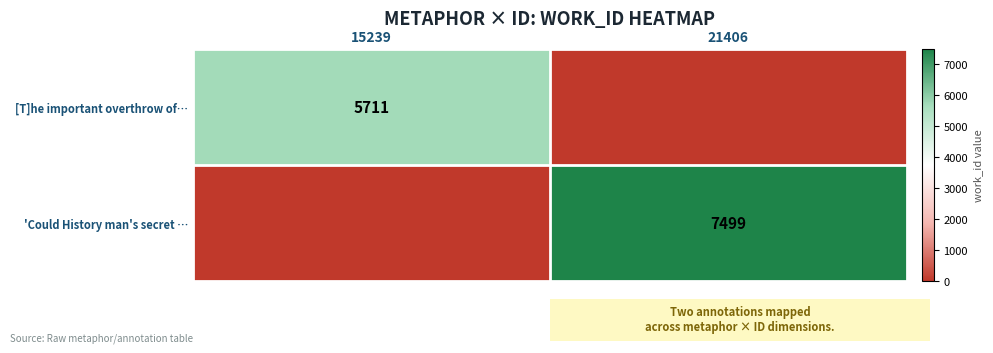

The 'Could History man's secret … series shows 7499 at 21406. True or false?

True